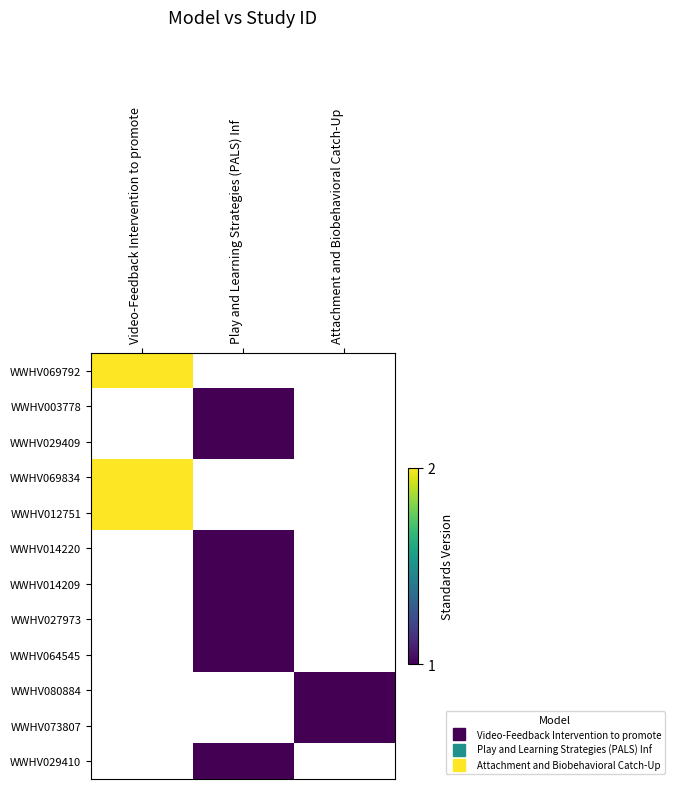

True or false: WWHV073807 has a value of 1.0 at Attachment and Biobehavioral Catch-Up.

True